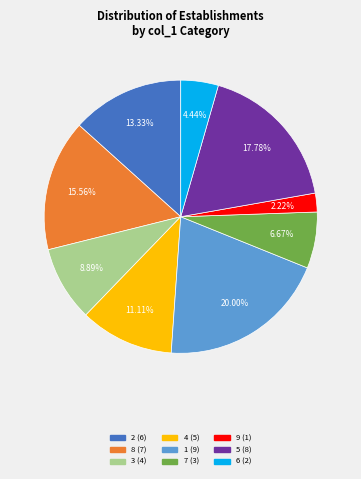

To the nearest percent, what portion does 9 represent?

2%